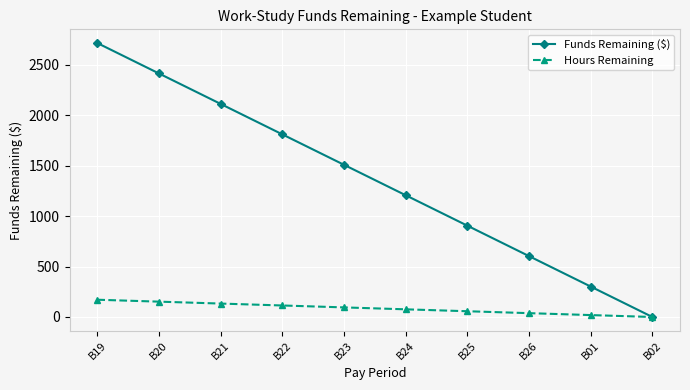

What are all the series names shown in the legend?

Funds Remaining ($), Hours Remaining